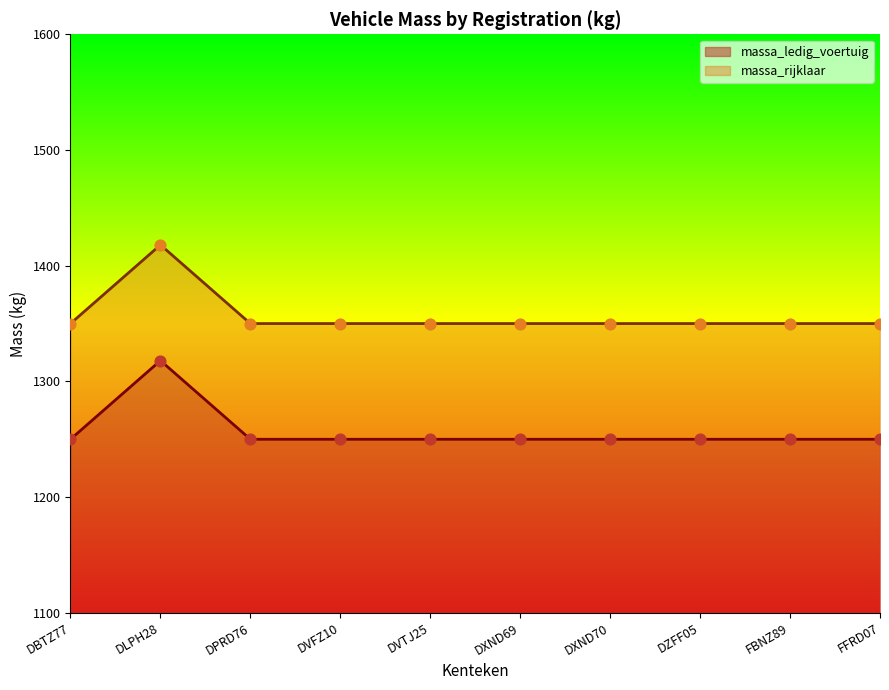

At how many categories does at least one series exceed 1279?

10